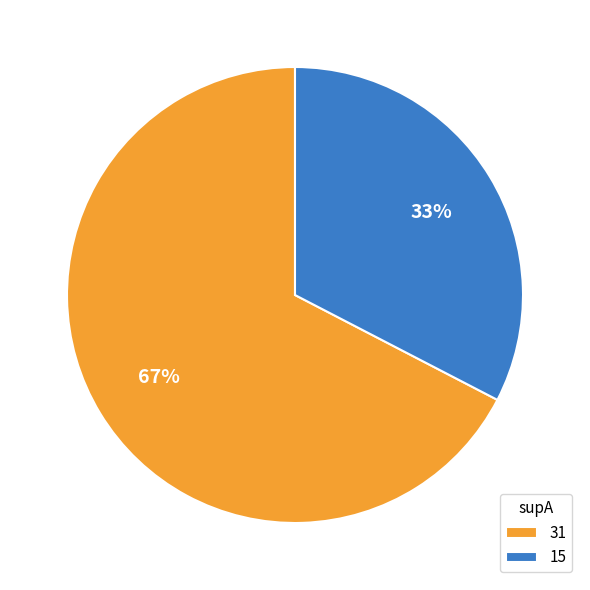

Is the sum of 31 and 15 greater than half?

Yes